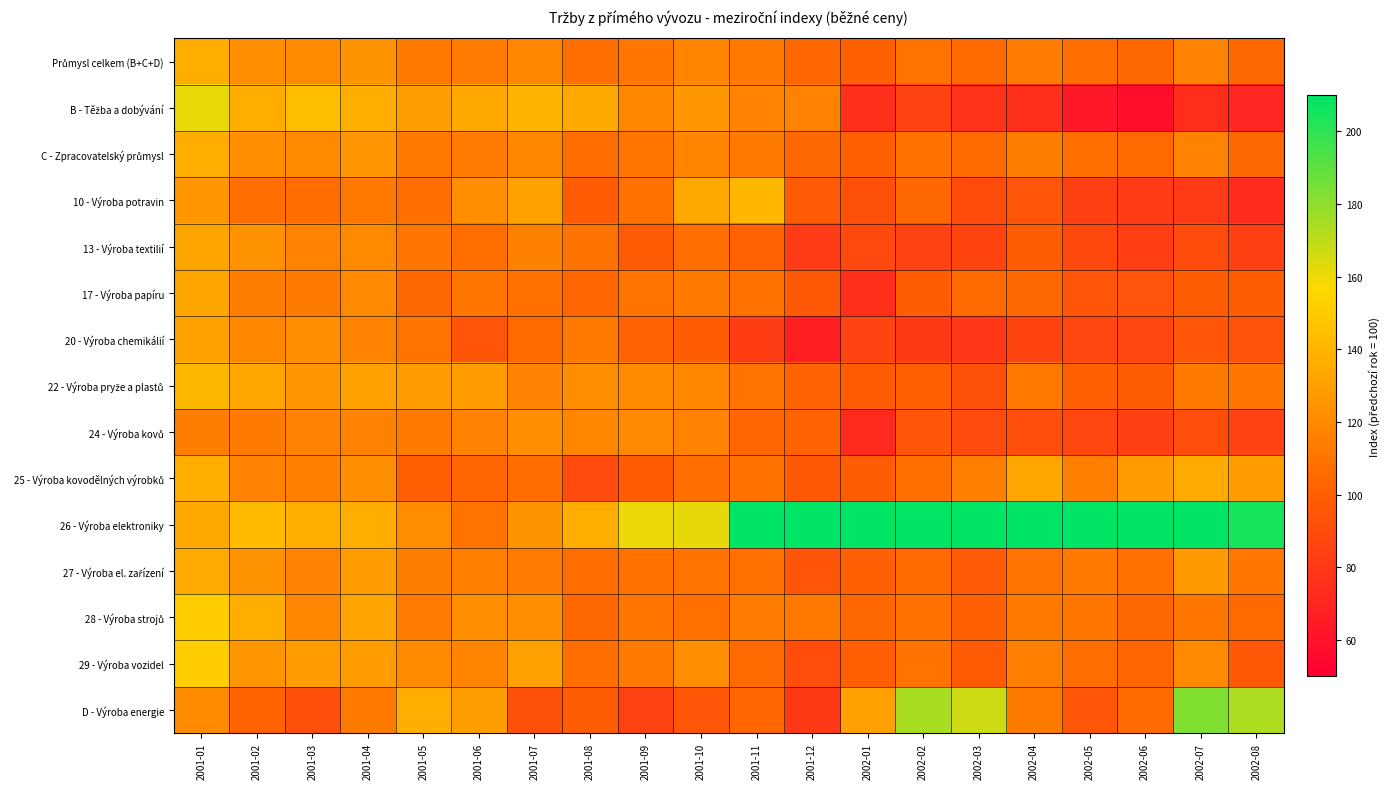

What is the minimum value shown in the chart?

57.7